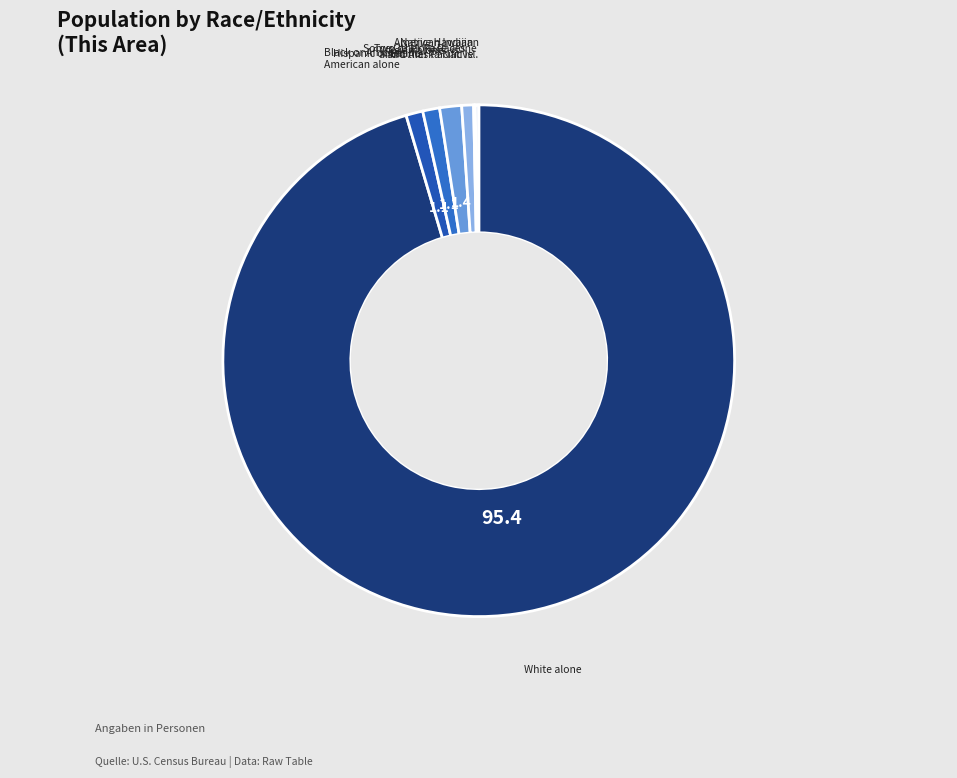

Rank the categories by value from highest to lowest.

White alone, Asian alone, Black or African American alone, Hispanic or Latino, Two or More Races, Some Other Race alone, American Indian and Alaska Native, Native Hawaiian and Other Pacific Islander